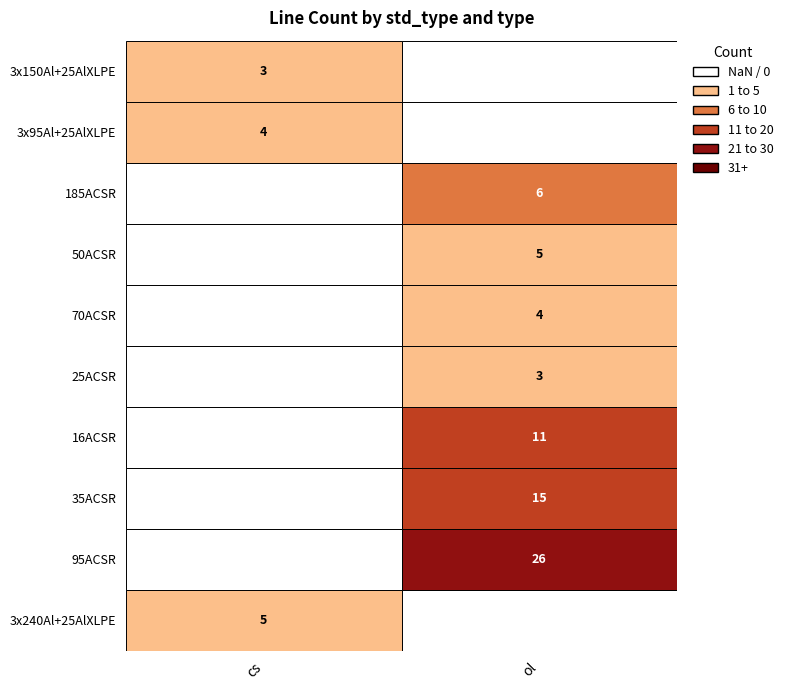

What is the average value of the 70ACSR series?

2